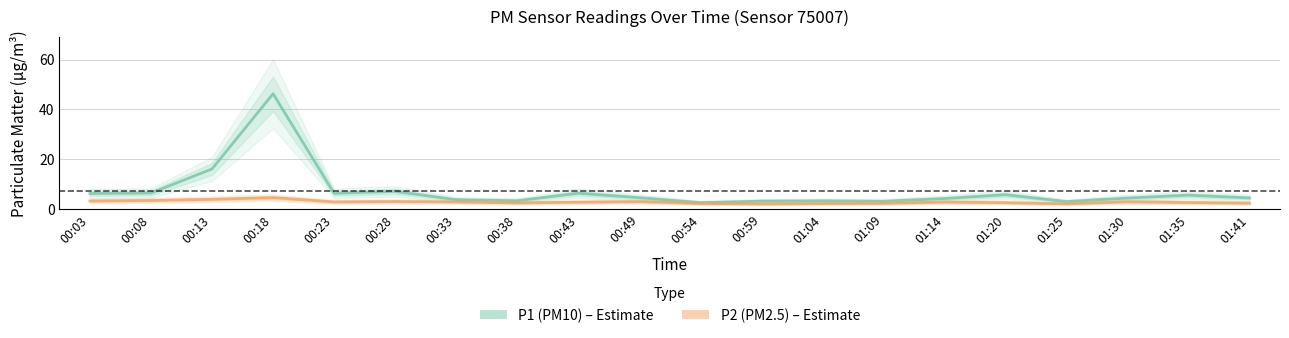

True or false: P2 (PM2.5) has a value of 2.0 at 00:59.

True